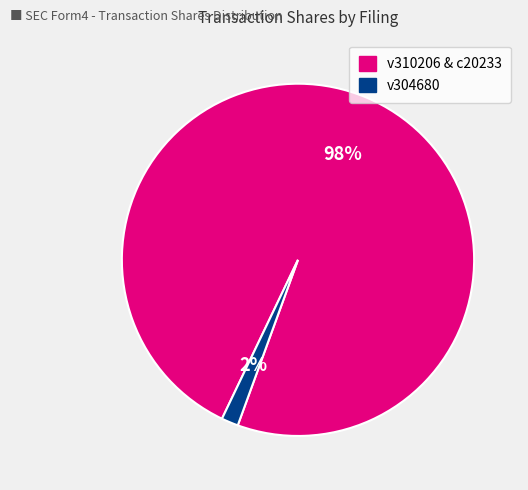

Rank the categories by value from highest to lowest.

v310206 & c20233, v304680